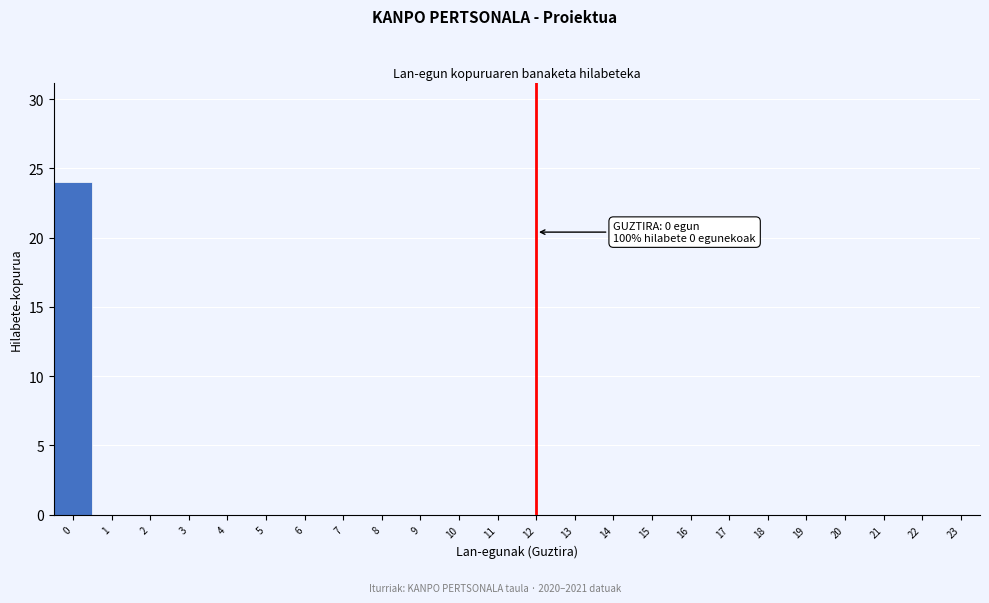

Reading left to right, transcribe all the data shown in this chart.

0=24	1=0	2=0	3=0	4=0	5=0	6=0	7=0	8=0	9=0	10=0	11=0	12=0	13=0	14=0	15=0	16=0	17=0	18=0	19=0	20=0	21=0	22=0	23=0